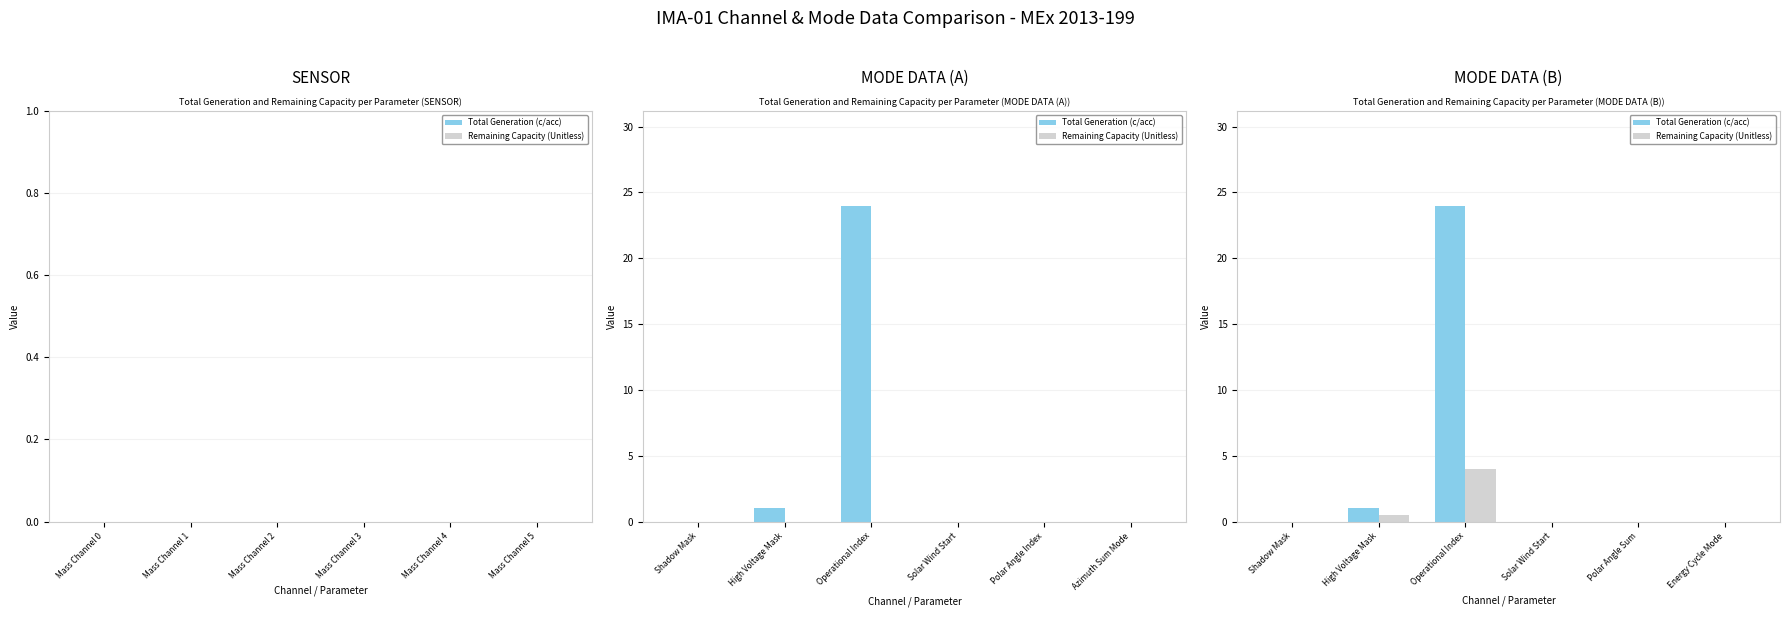

The Total Generation (c/acc) series shows -13.8 at Polar Angle Sum. True or false?

False